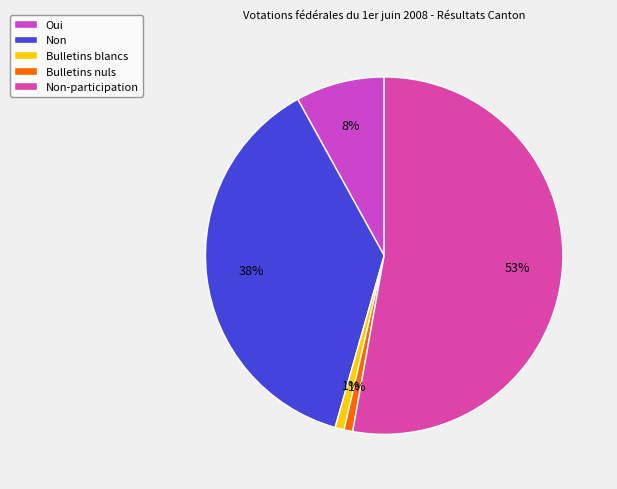

The Bulletins blancs slice represents 1% of the pie. True or false?

True